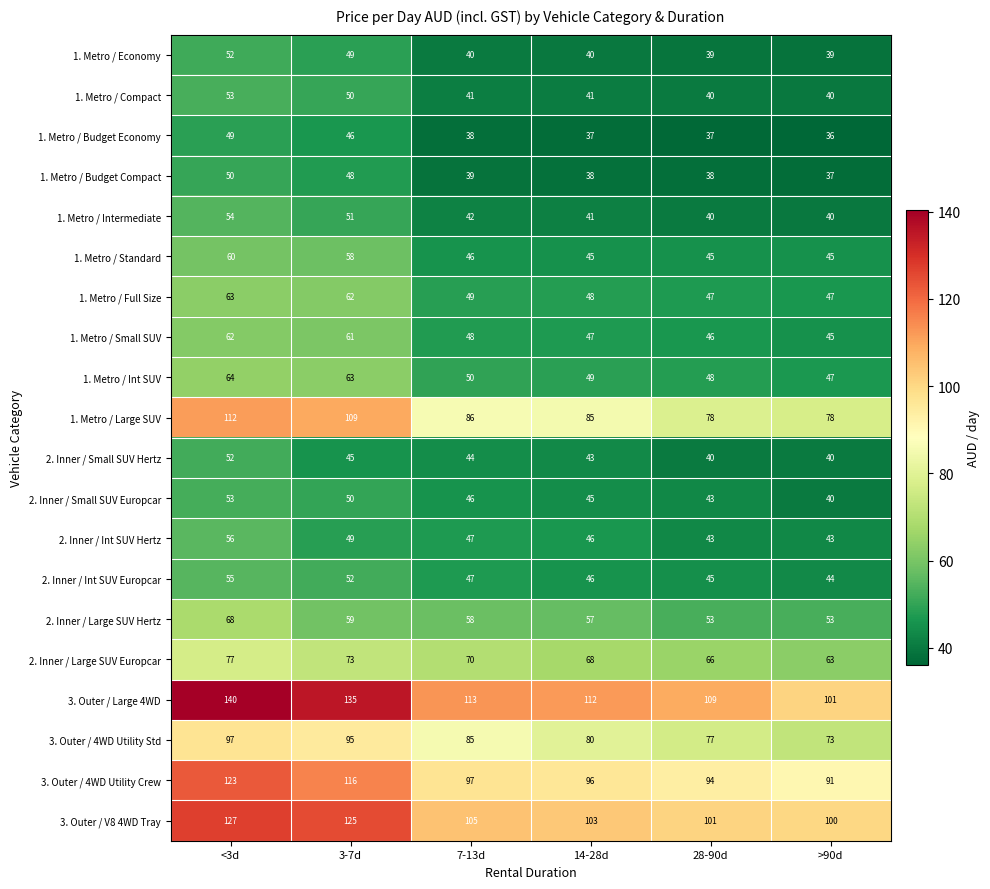

How many categories are shown in the chart?

6